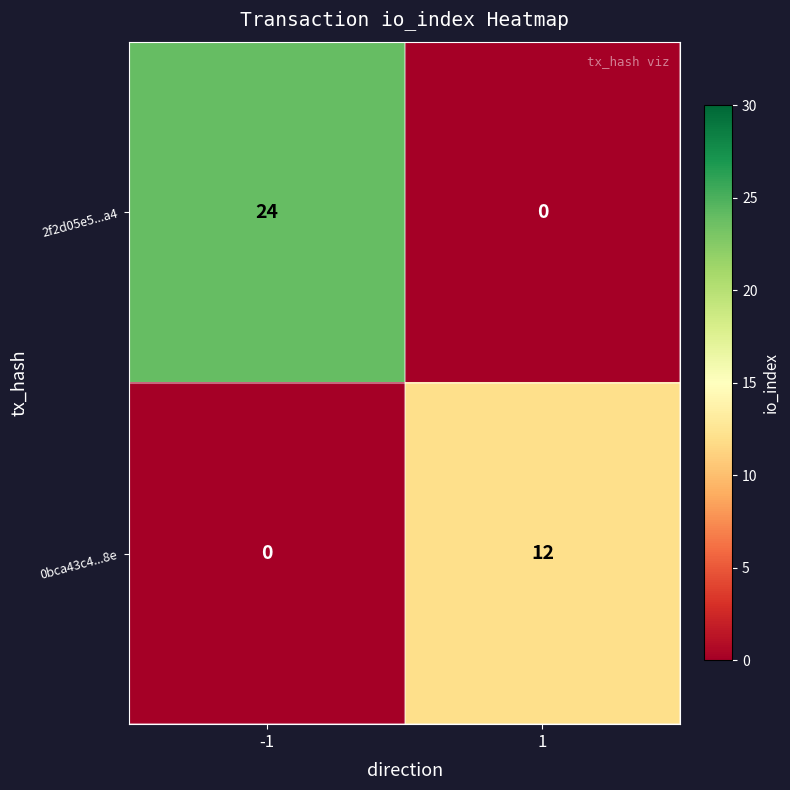

What is the average value of the 0bca43c4...8e series?

6